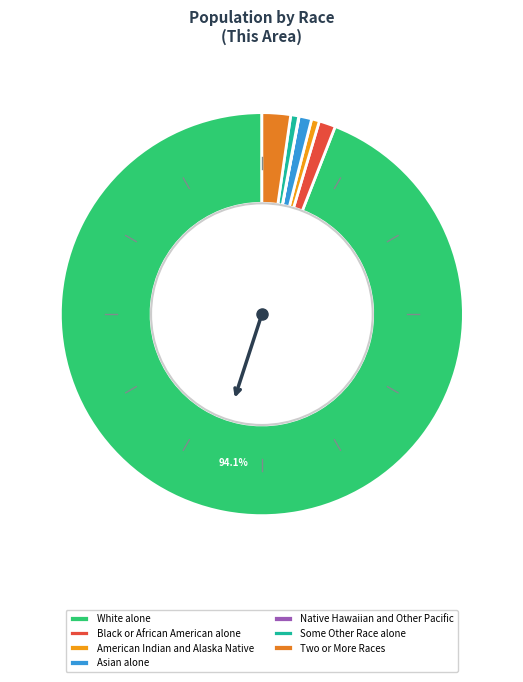

What is the majority slice?

White alone